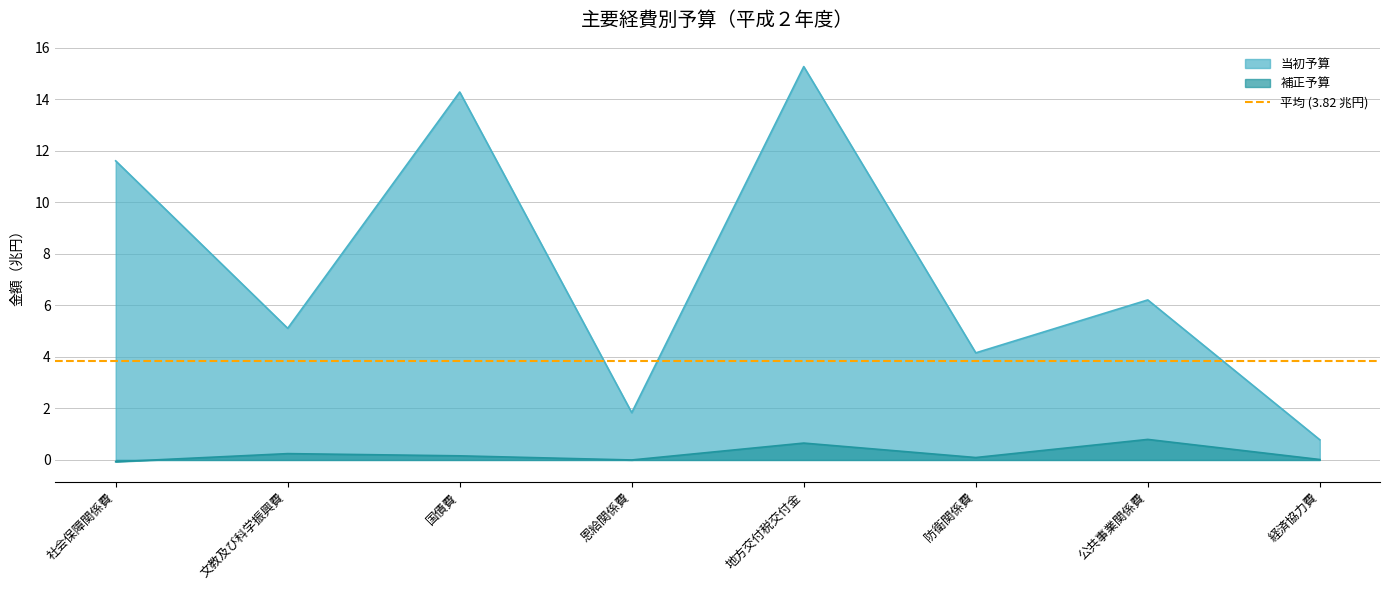

Rank the series by their maximum value, from lowest to highest.

補正予算, 当初予算